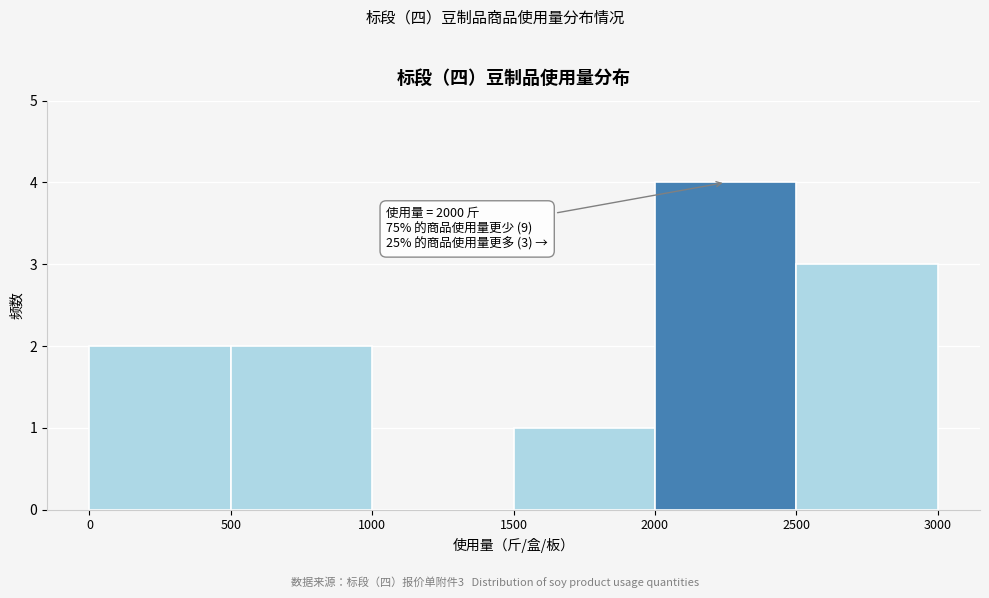

Which range on the x-axis has the tallest bar?

2000 to 2500